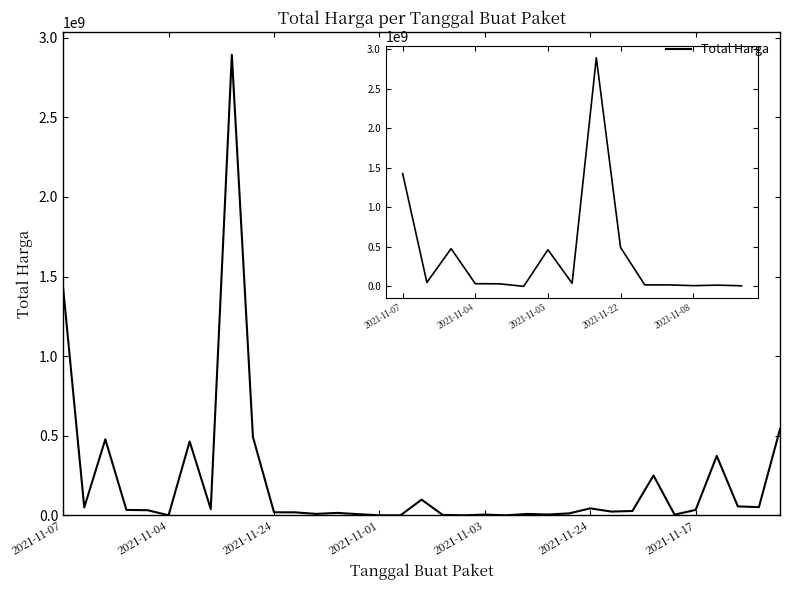

What is the difference between the maximum and minimum values?

2892044000